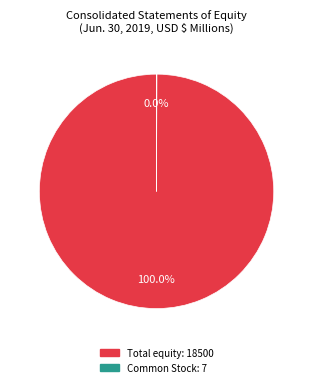

Does any single category account for the majority?

Yes